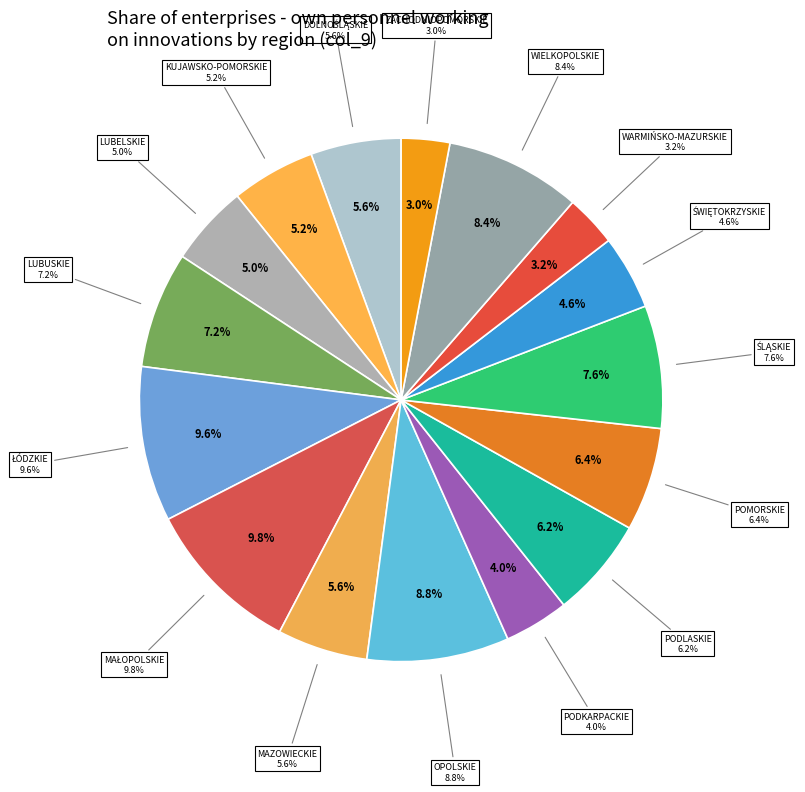

To the nearest percent, what is the difference between the POMORSKIE and KUJAWSKO-POMORSKIE slice percentages?

1%